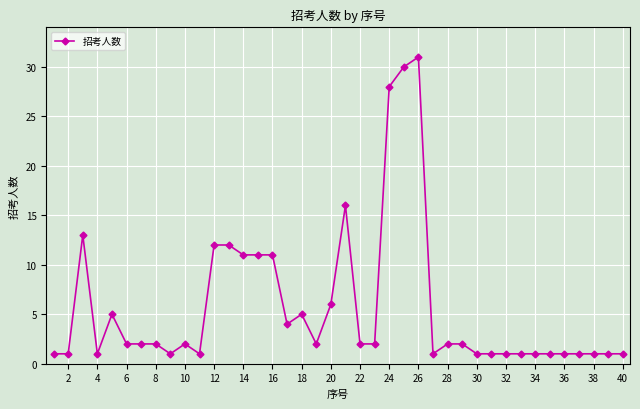

What is the value of the 3rd point from the left?

13